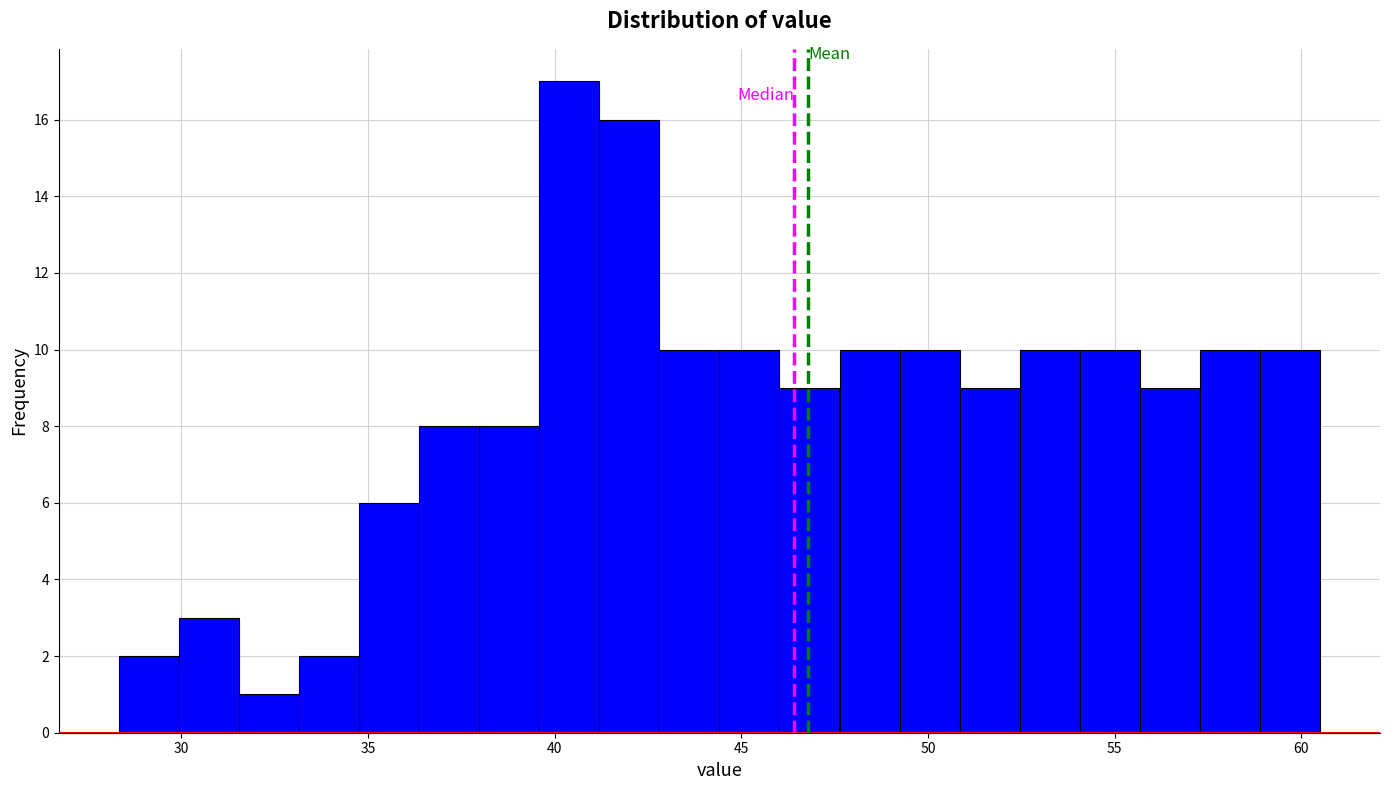

Around what value on the x-axis is the tallest bar? Give the approximate position of its centre, as read against the axis.

40.5